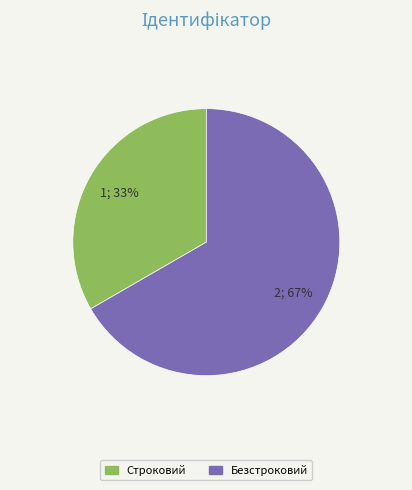

Approximately how many times larger is the value at Безстроковий compared to Строковий?

2.0